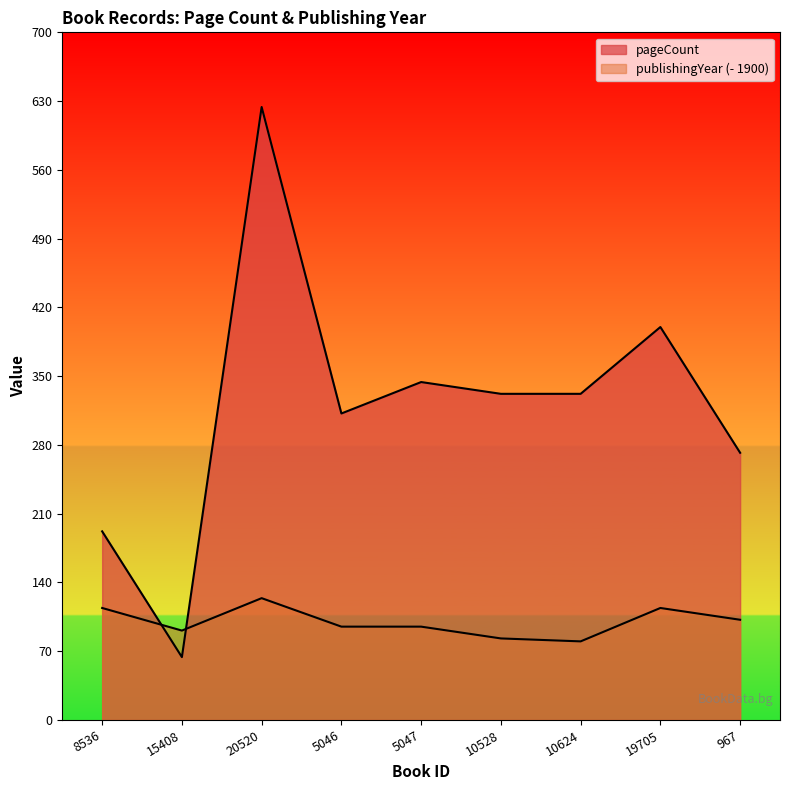

What is the sum of the pageCount values at 15408 and 20520?

688